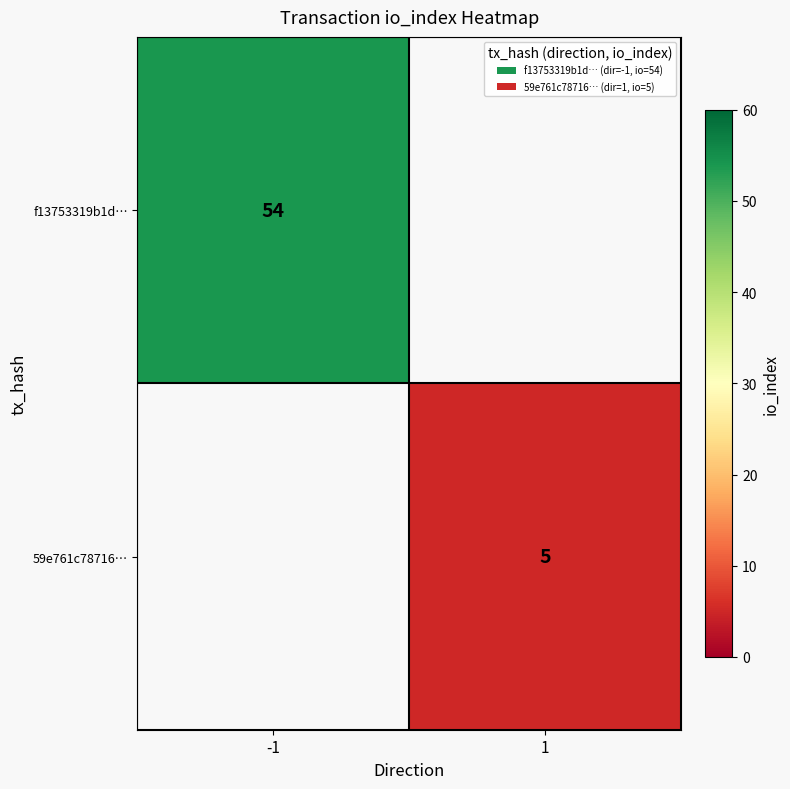

The value of 59e761c78716… at 1 is 5. True or false?

True